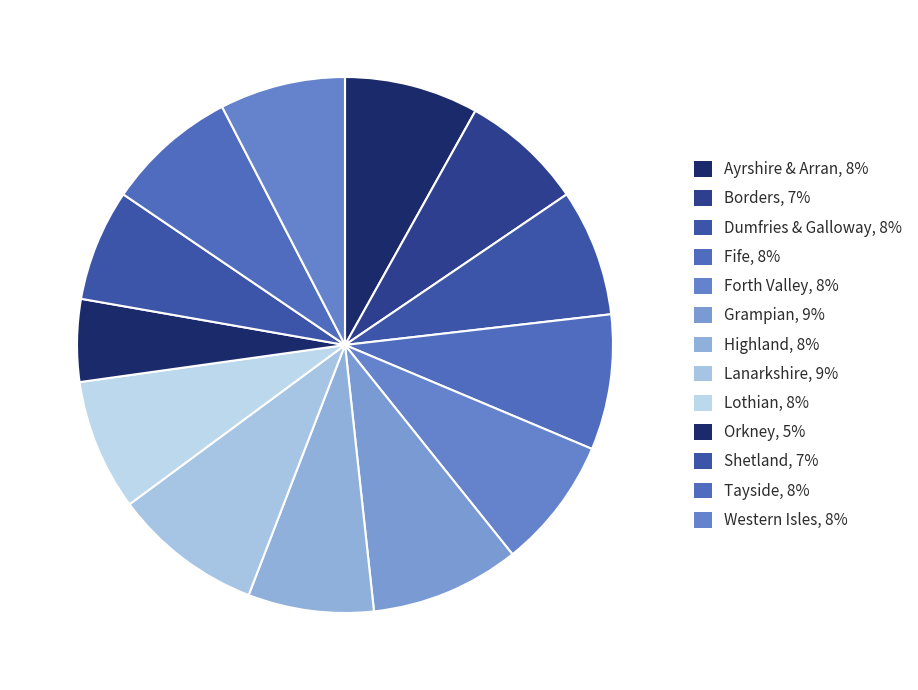

How many segments does this pie chart have?

13